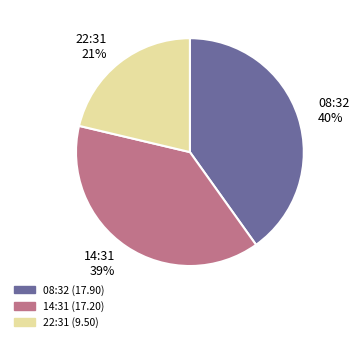

To the nearest percent, what is the average slice percentage?

33%